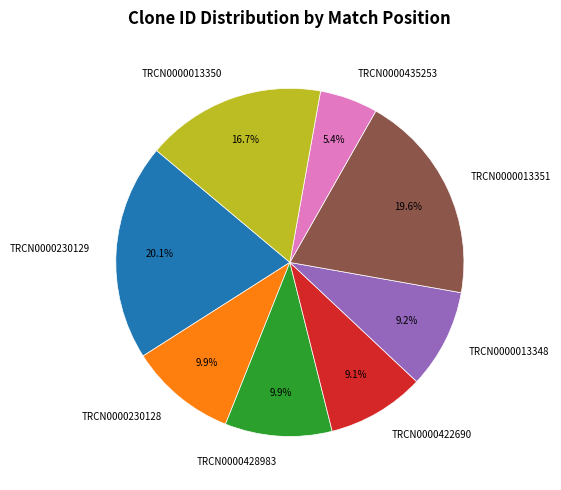

Is there any slice that represents more than half of the pie?

No